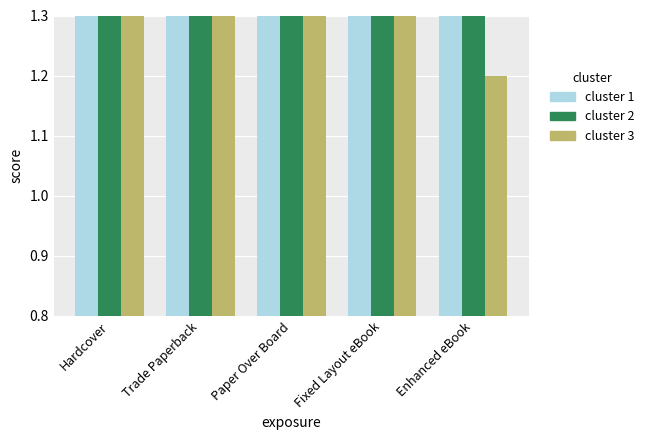

Is it true that cluster 3 equals 1.7 at Hardcover?

False